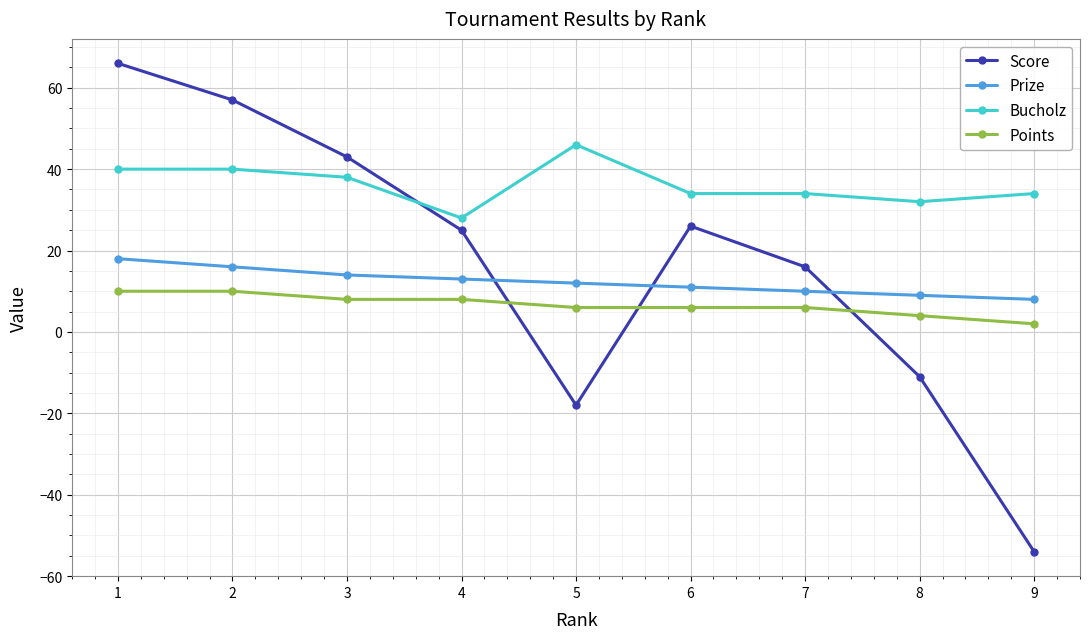

The value of Score at 1 is 23. True or false?

False